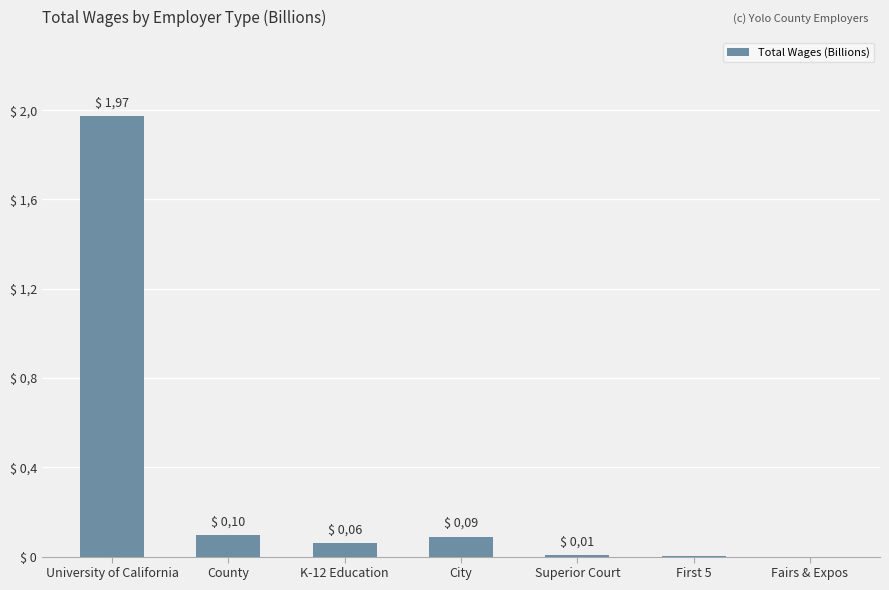

Between University of California and Superior Court, which is larger?

University of California